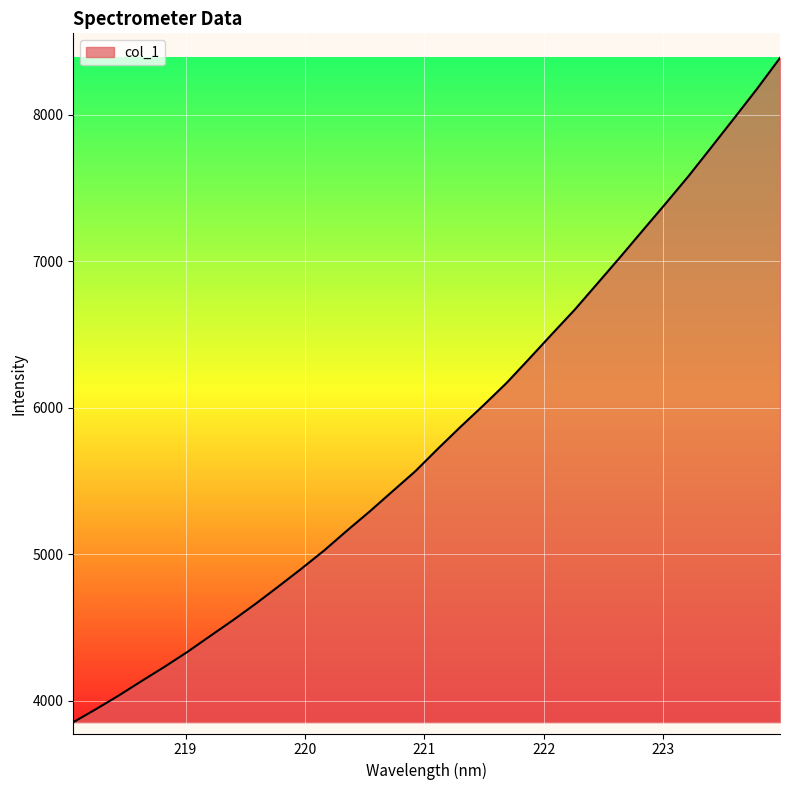

What is the difference between the maximum and minimum values?

4531.9